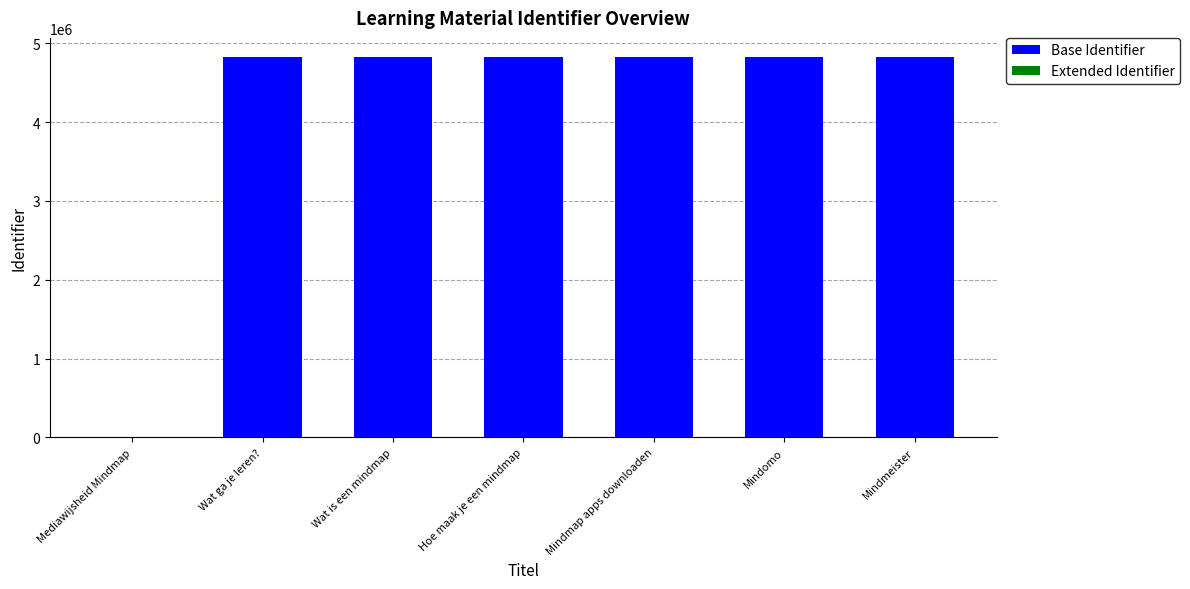

What is the highest value of the Base Identifier series?

4825226